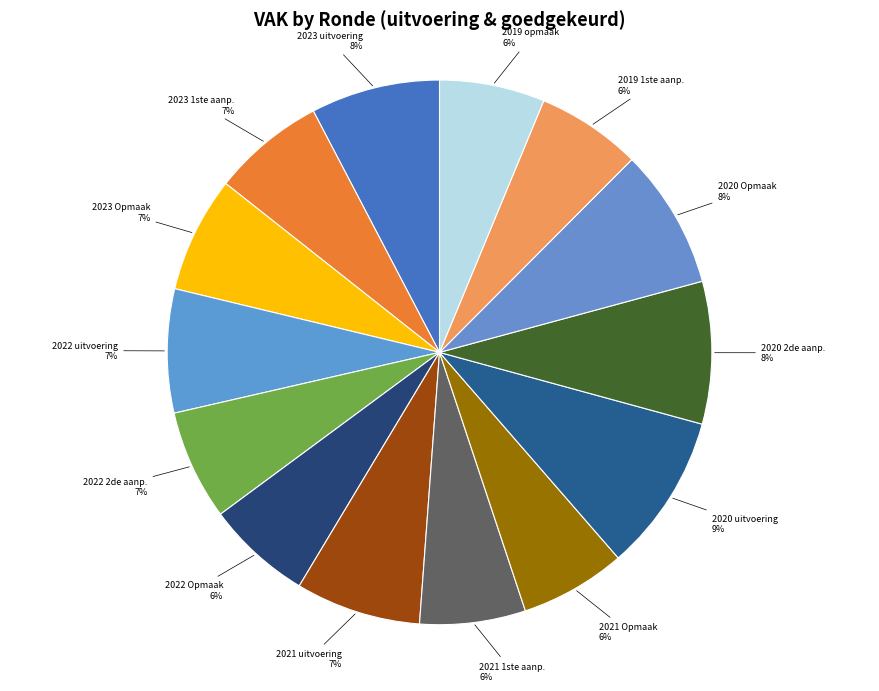

To the nearest percent, what is the difference between the largest and smallest slice percentages?

3%